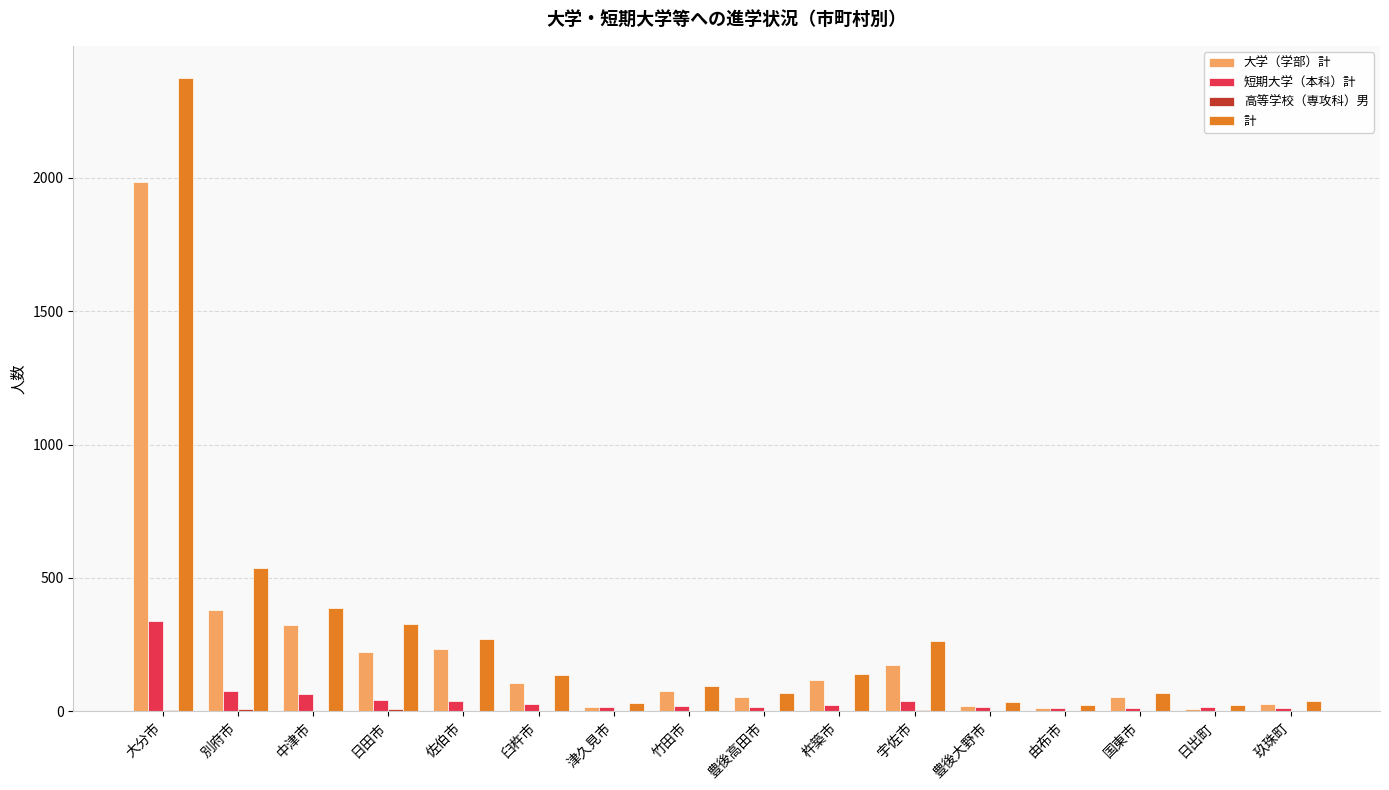

Are the bars grouped side by side (vs. stacked)?

Yes